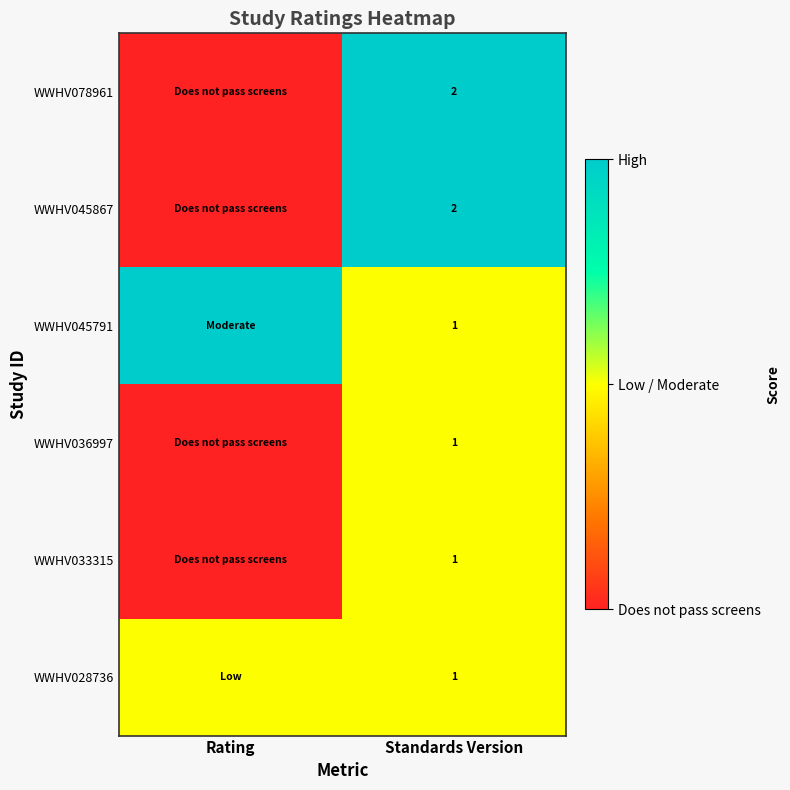

Is it true that WWHV028736 equals 0 at Standards Version?

False